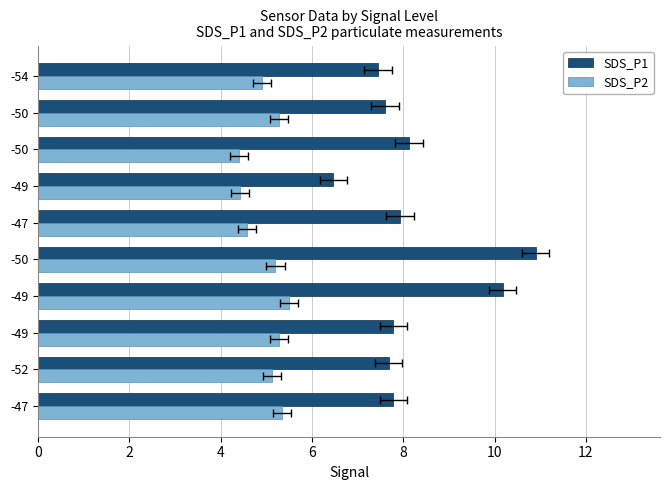

What is the average value of the SDS_P1 series?

8.2